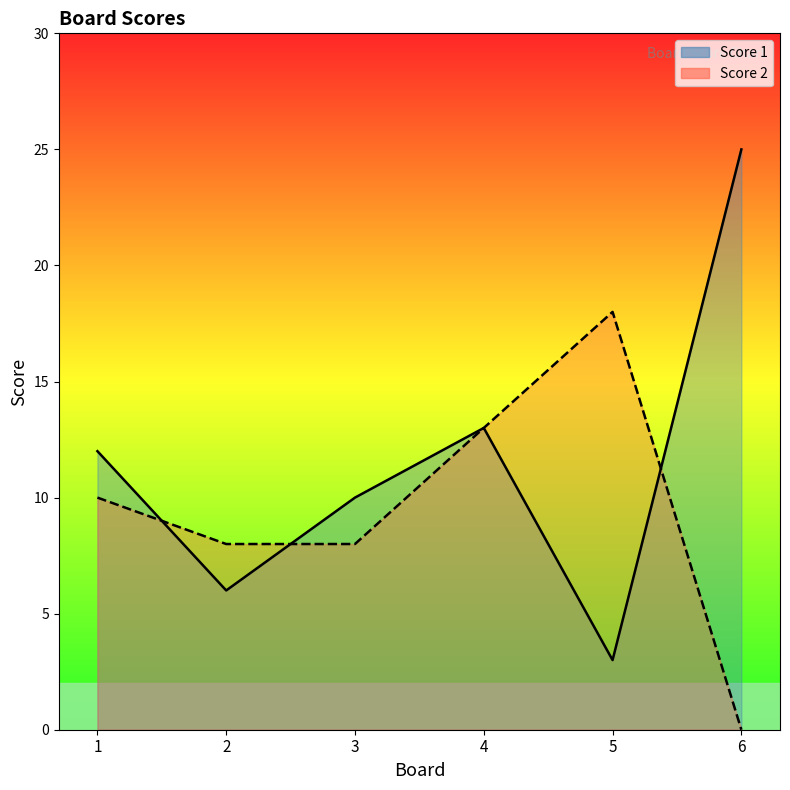

Rank the series by their average value, from highest to lowest.

Score 1, Score 2